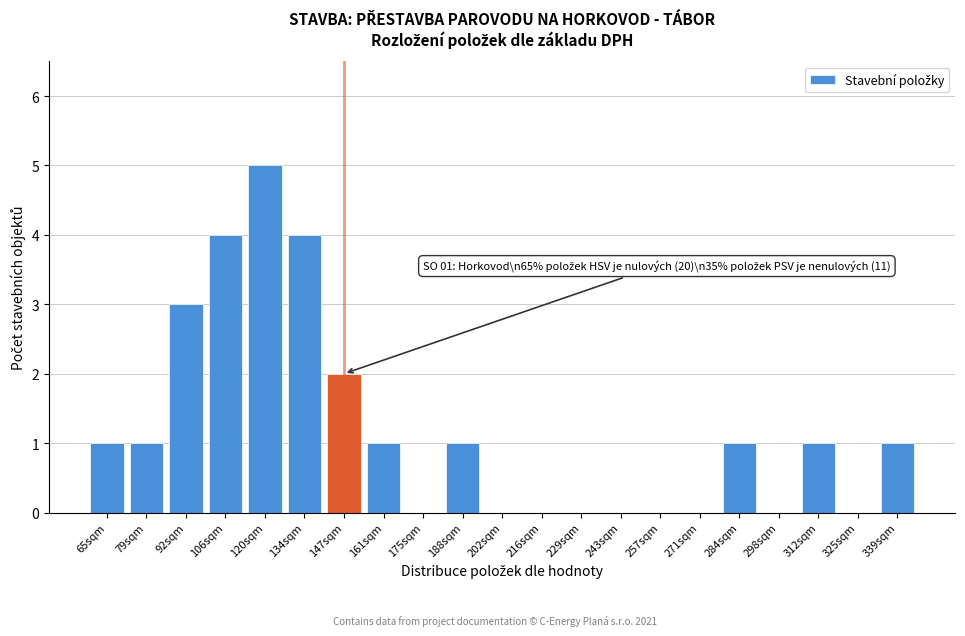

Reading left to right, transcribe all the data shown in this chart.

65sqm=1	79sqm=1	92sqm=3	106sqm=4	120sqm=5	134sqm=4	147sqm=2	161sqm=1	175sqm=0	188sqm=1	202sqm=0	216sqm=0	229sqm=0	243sqm=0	257sqm=0	271sqm=0	284sqm=1	298sqm=0	312sqm=1	325sqm=0	339sqm=1